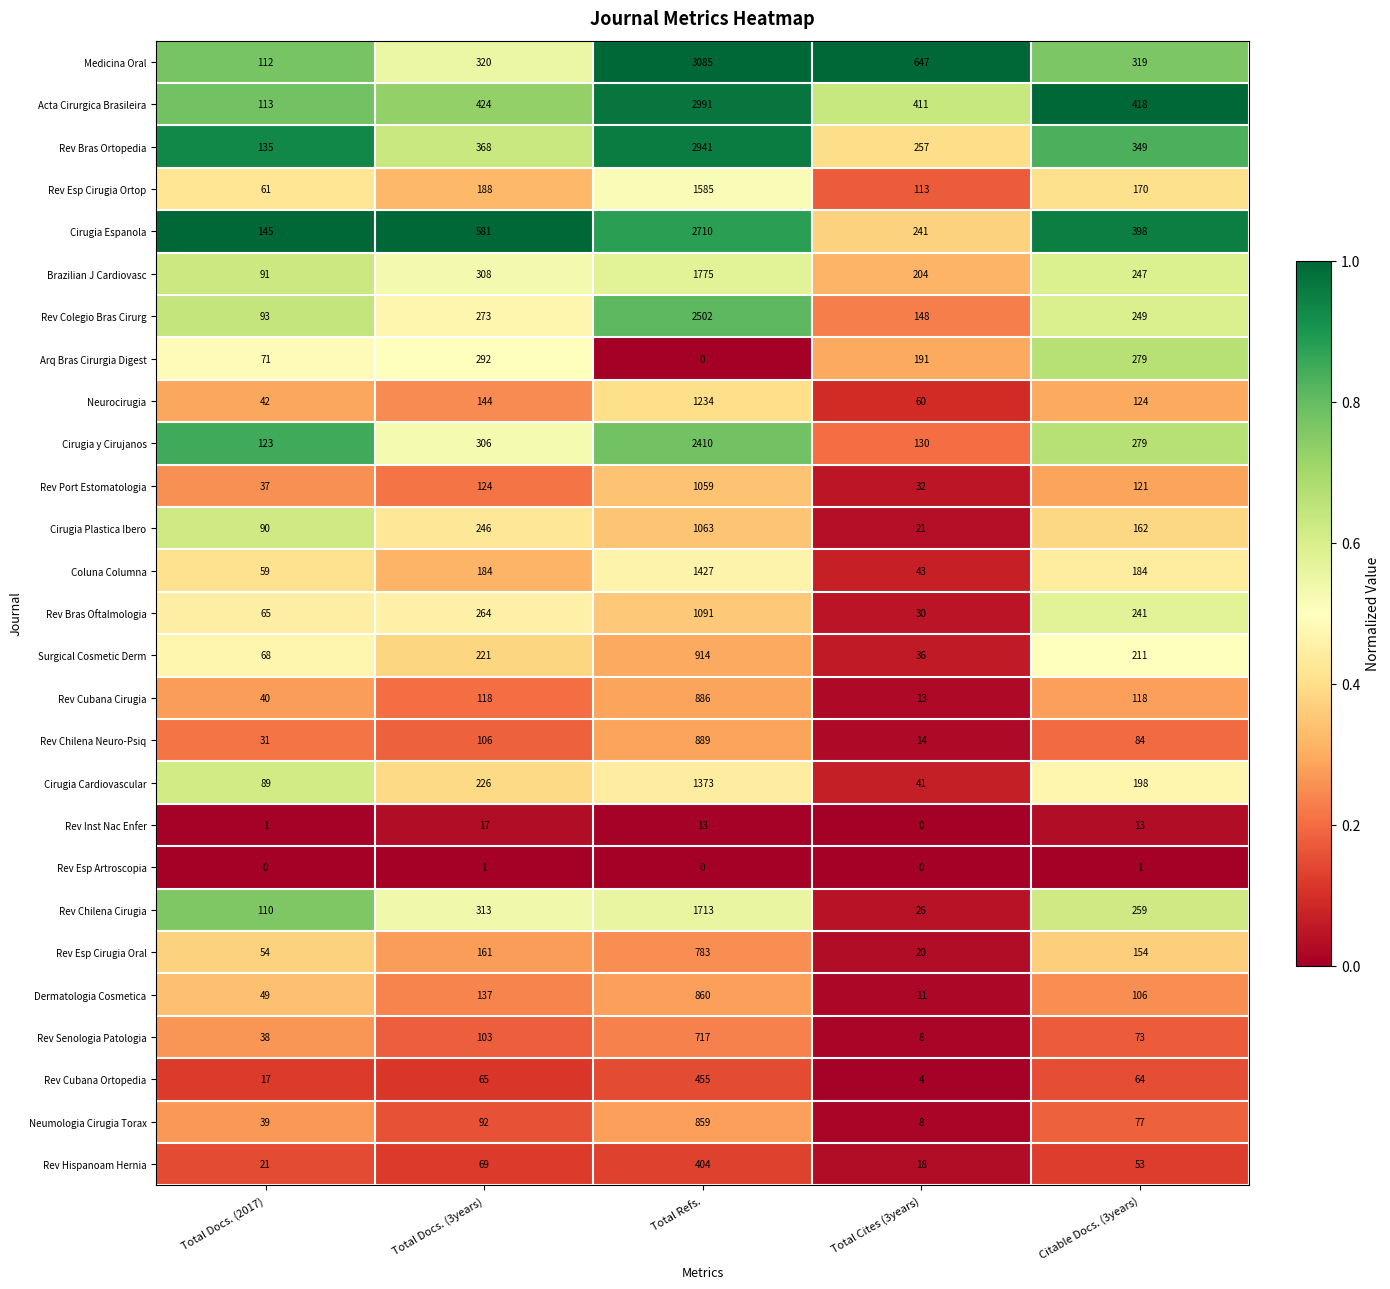

At which category does the chart reach its peak across all series?

Total Refs.